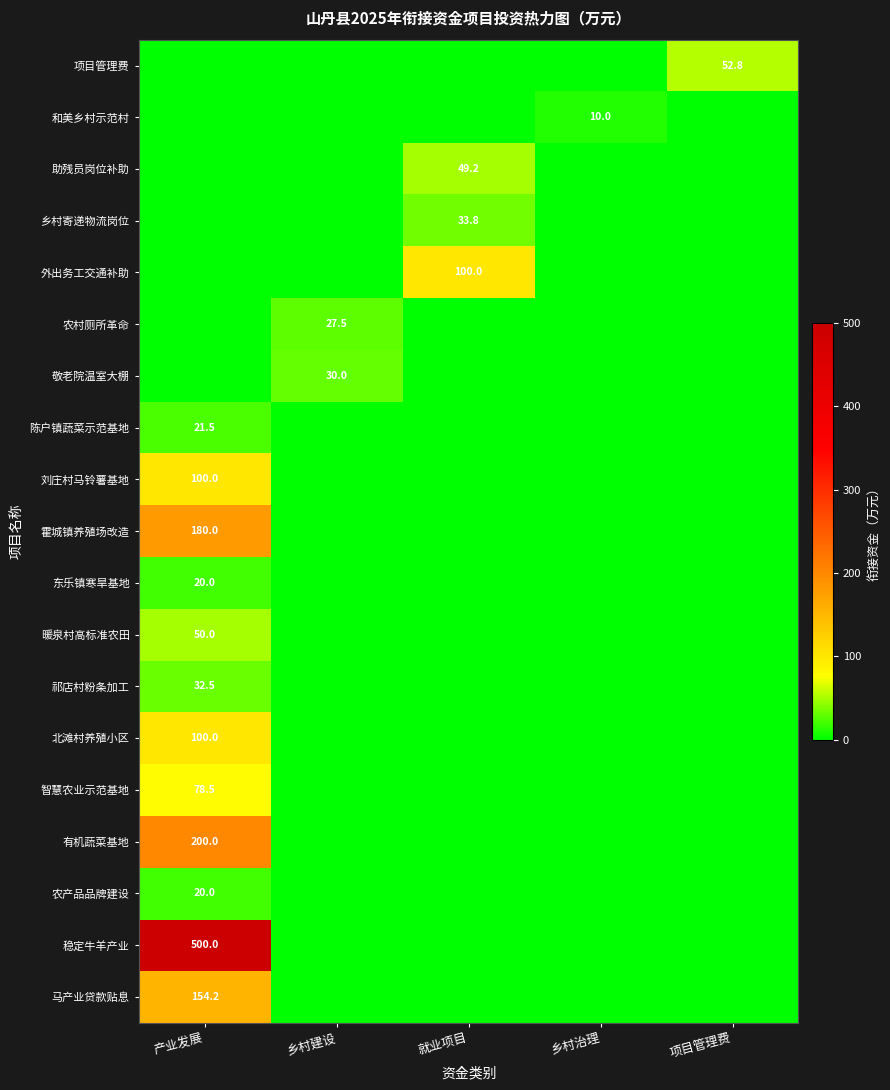

True or false: 暖泉村高标准农田 has a value of 17.7 at 就业项目.

False